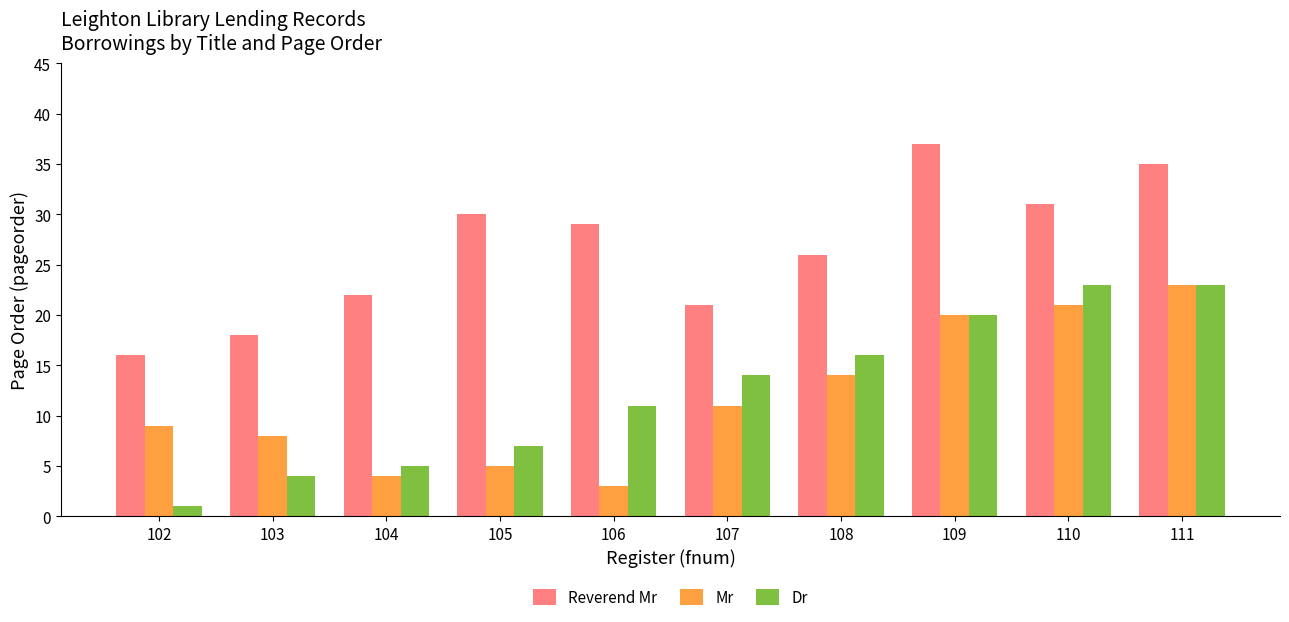

How many bars are there in total?

30